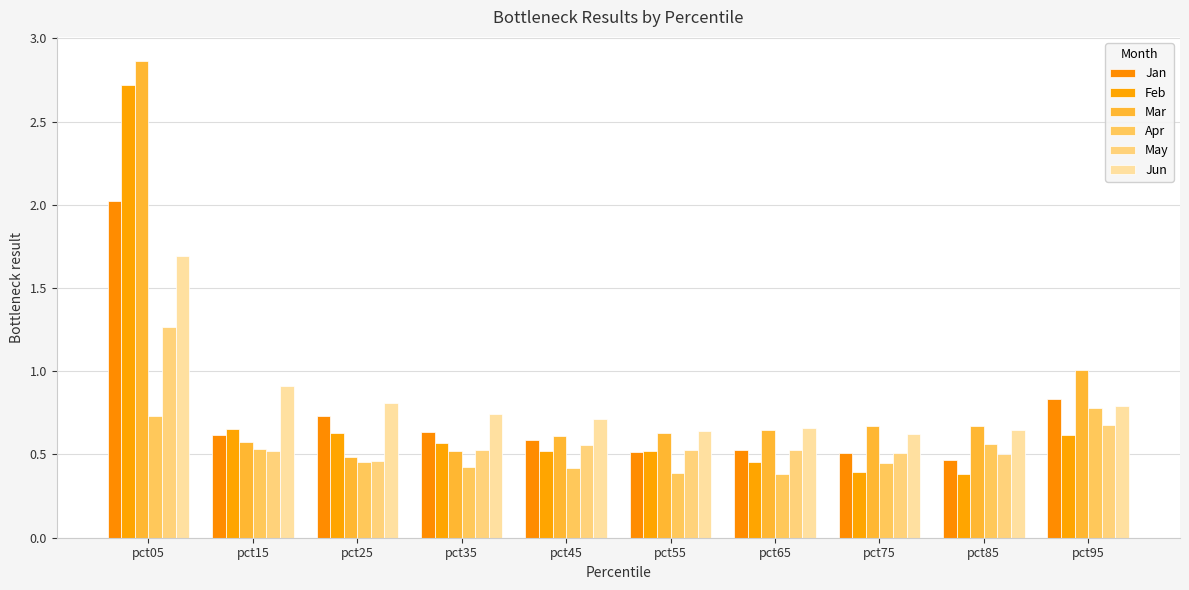

True or false: Apr has a value of 0.5 at pct25.

True